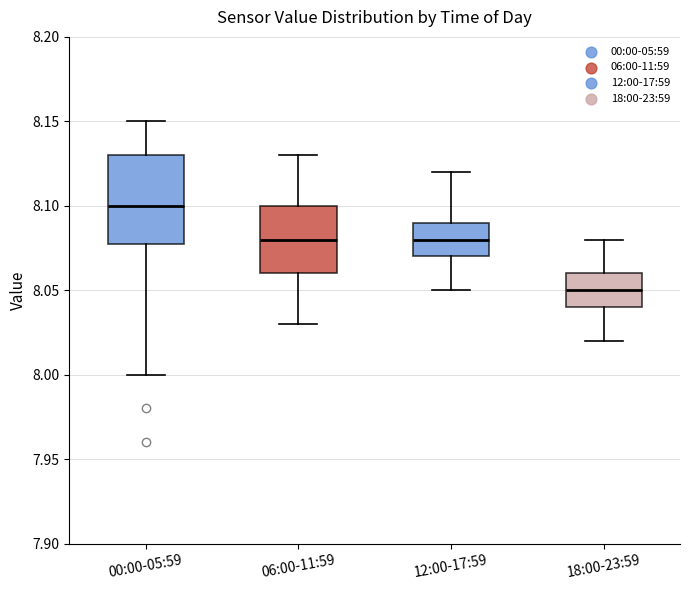

Comparing the boxes themselves (not the whiskers), which one is the tallest?

00:00-05:59